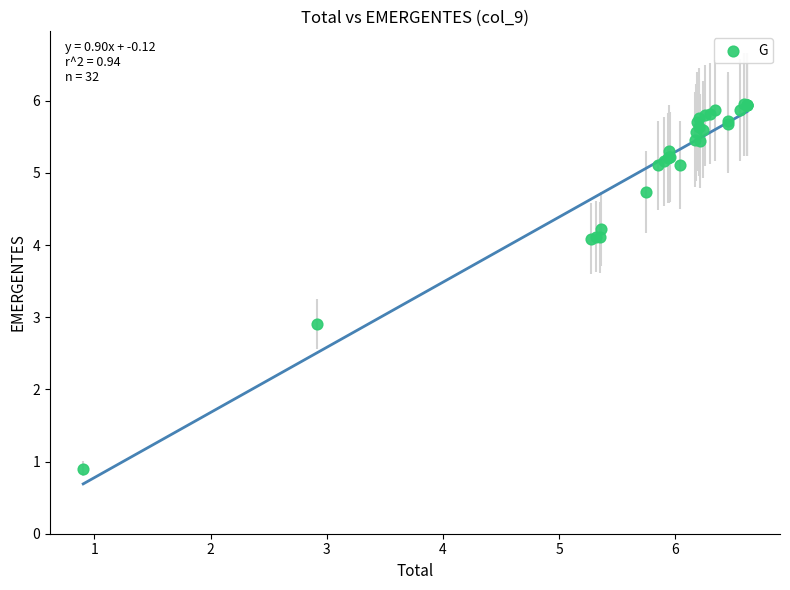

What Y value in the scatter plot is closest to 3?

2.9